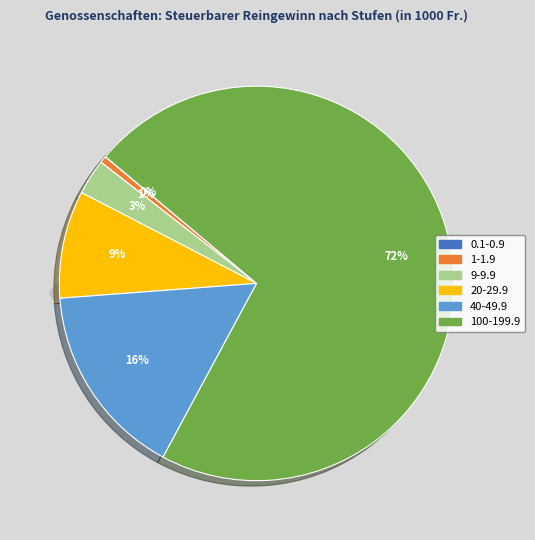

Which has a higher value, 20-29.9 or 40-49.9?

40-49.9